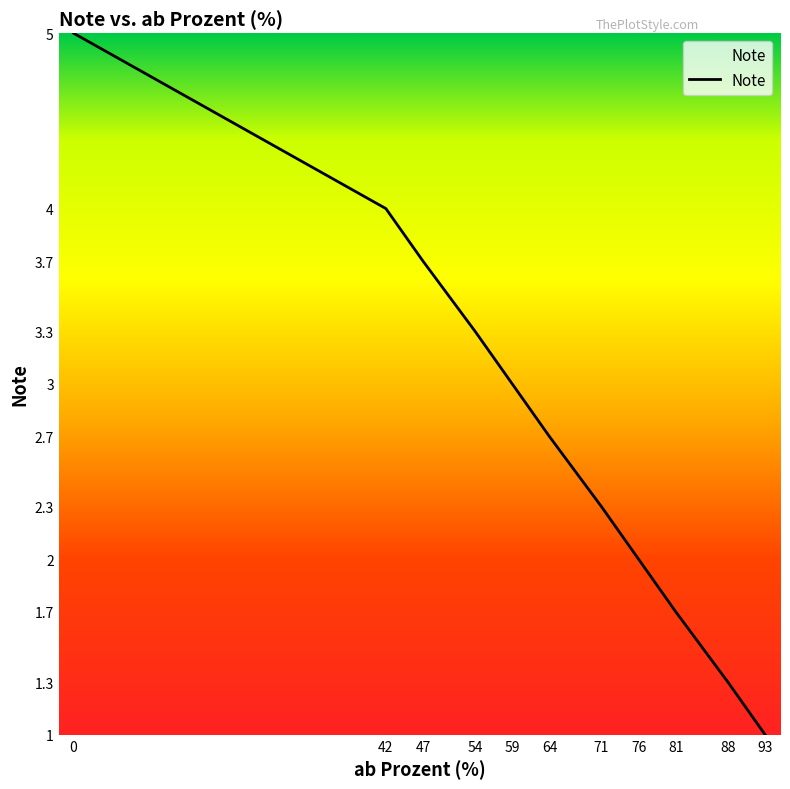

List the labels in order of value, largest first.

0, 42, 47, 54, 59, 64, 71, 76, 81, 88, 93